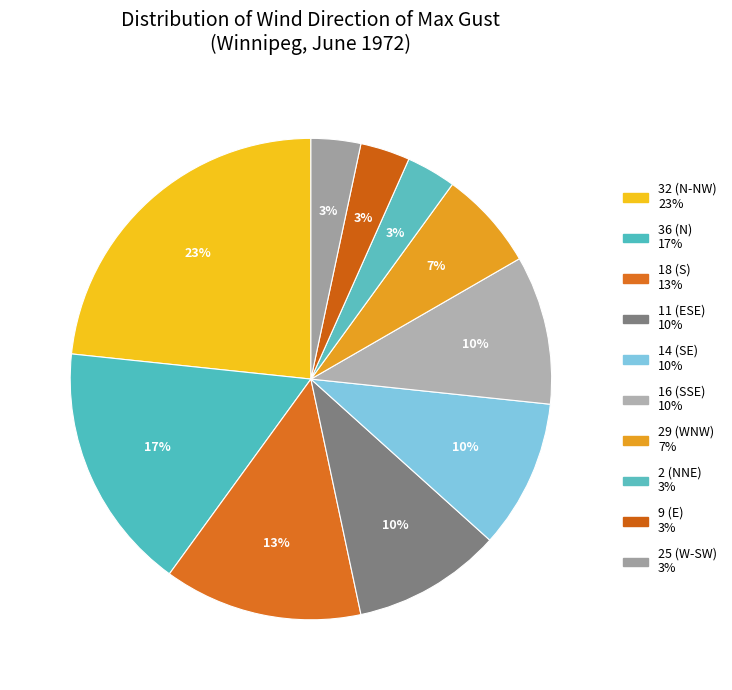

Rank the categories by value from highest to lowest.

32, 36, 18, 11, 14, 16, 29, 2, 9, 25